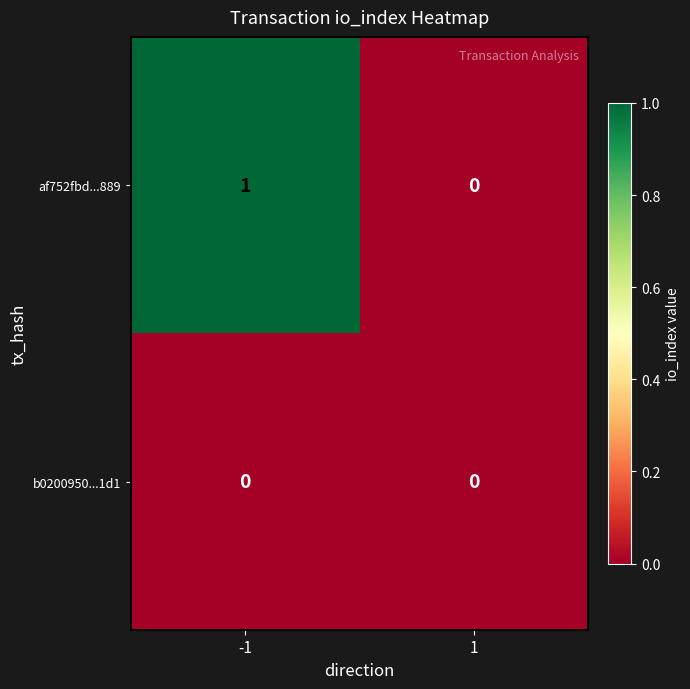

Between -1 and 1, which series saw the biggest shift?

af752fbd...889